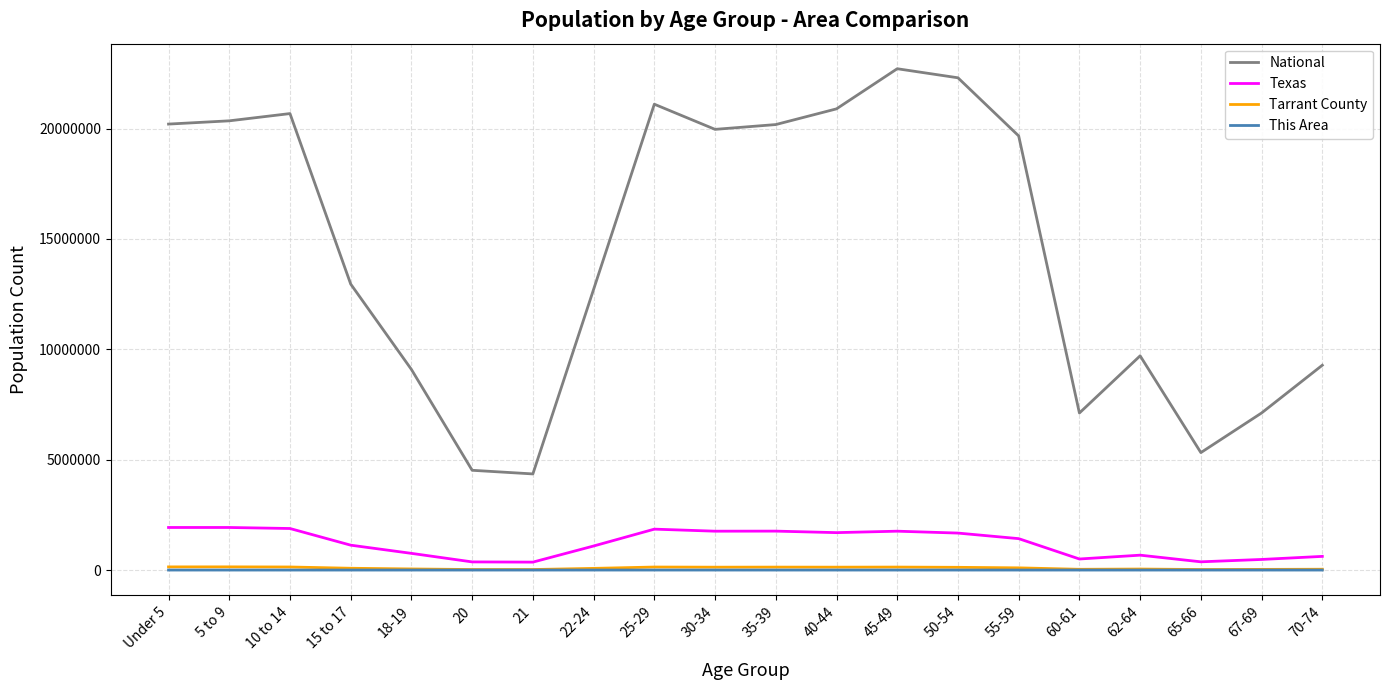

The value of National at 15 to 17 is 12954254. True or false?

True